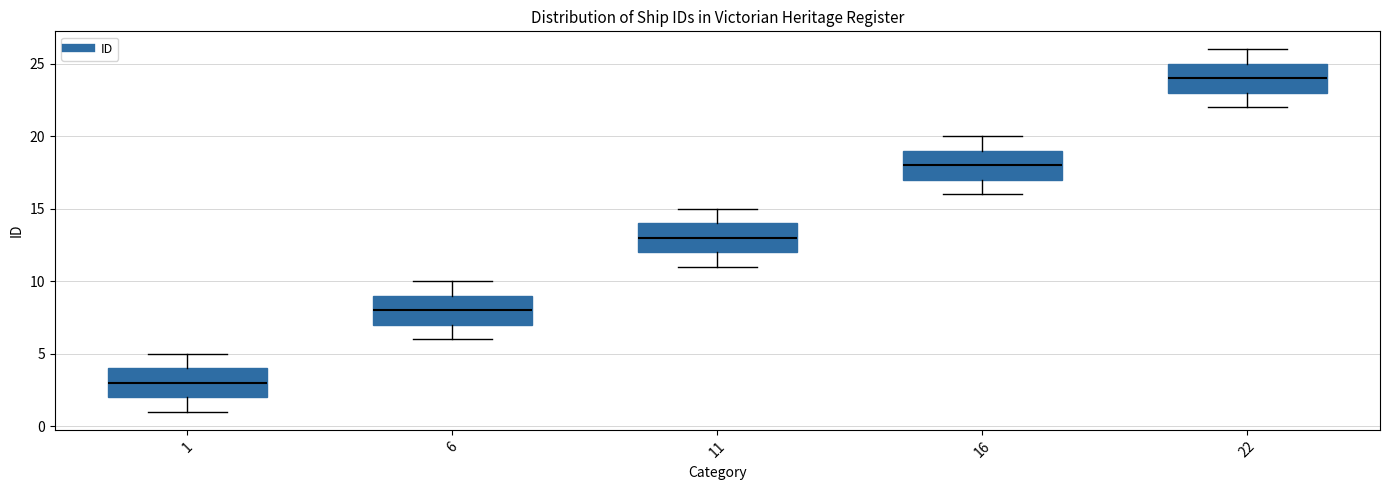

Reading left to right, transcribe this box plot: for each box, give where its median line is, the range the box spans, and where its two whiskers end, as read against the y-axis. The values are not printed on the chart, so give them approximately, as read against the axis.

1: median 3, box 2 to 4, whiskers 1 to 5
6: median 8, box 7 to 9, whiskers 6 to 10
11: median 13, box 12 to 14, whiskers 11 to 15
16: median 18, box 17 to 19, whiskers 16 to 20
22: median 24, box 23 to 25, whiskers 22 to 26